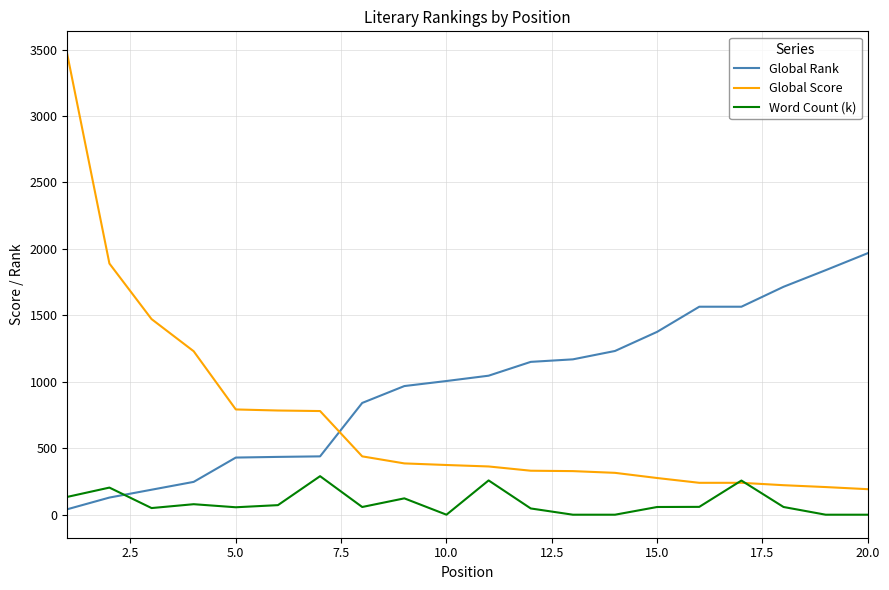

Which series has the largest range (max minus min)?

Global Score